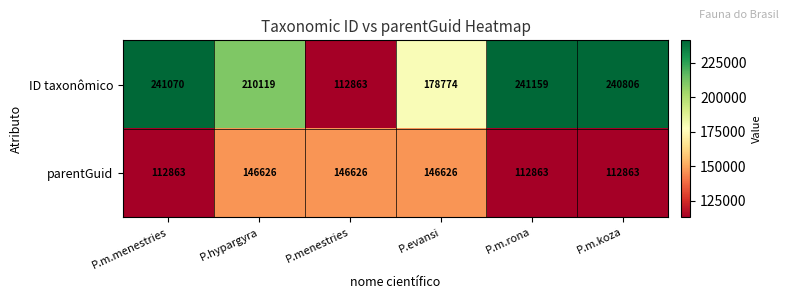

Where is ID taxonômico nearest to the value 177011?

P.evansi